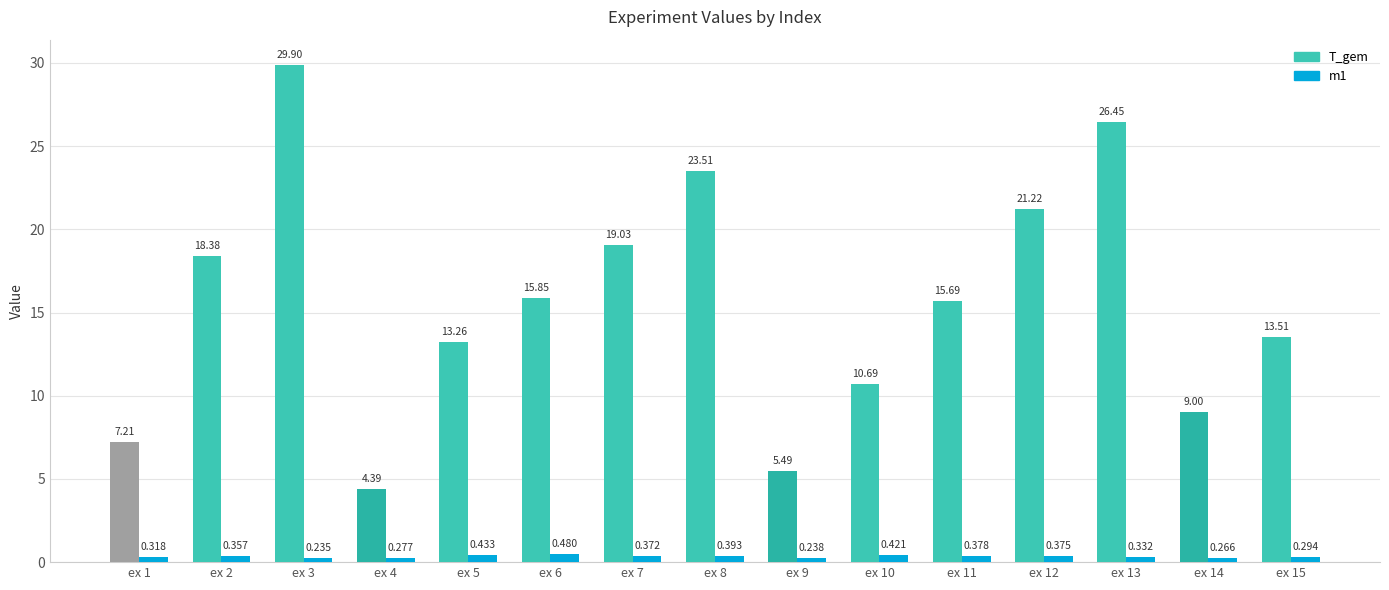

Rank the series by their average value, from lowest to highest.

m1, T_gem